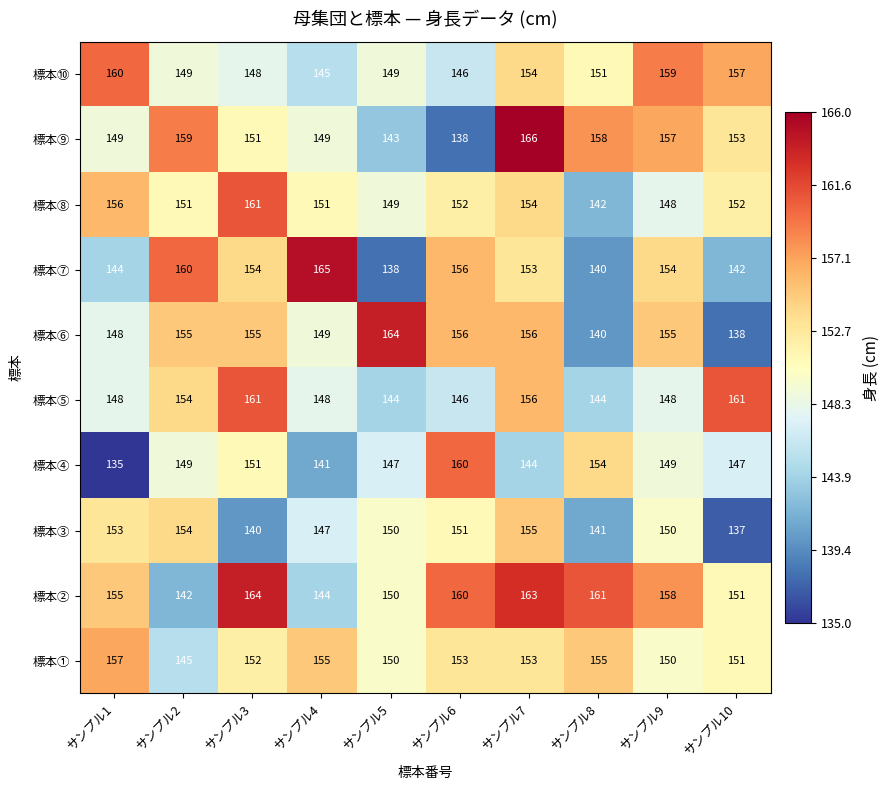

True or false: 標本⑦ has a value of 165 at サンプル4.

True